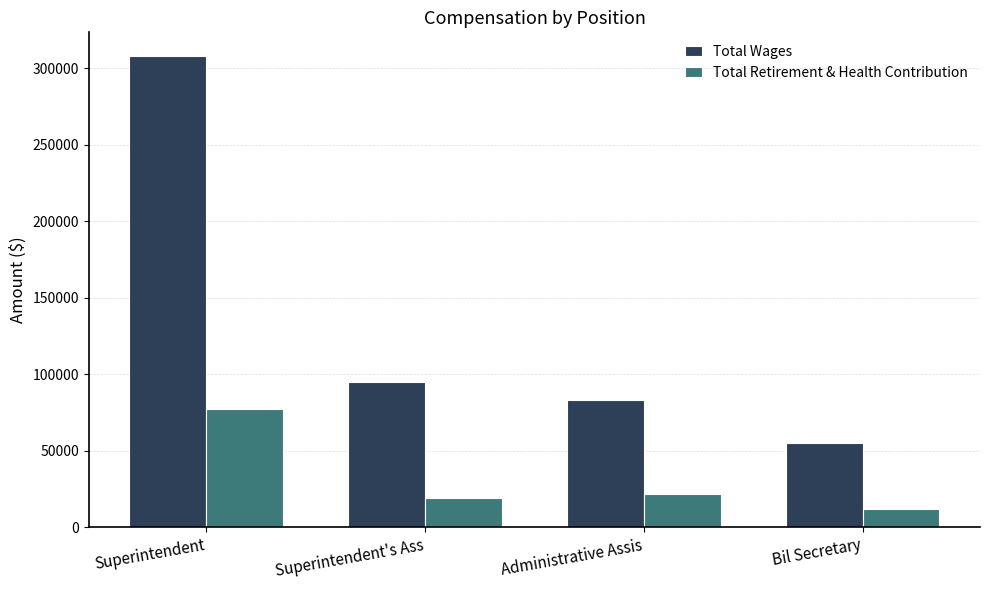

How many values in the Total Wages series are below 95077?

2